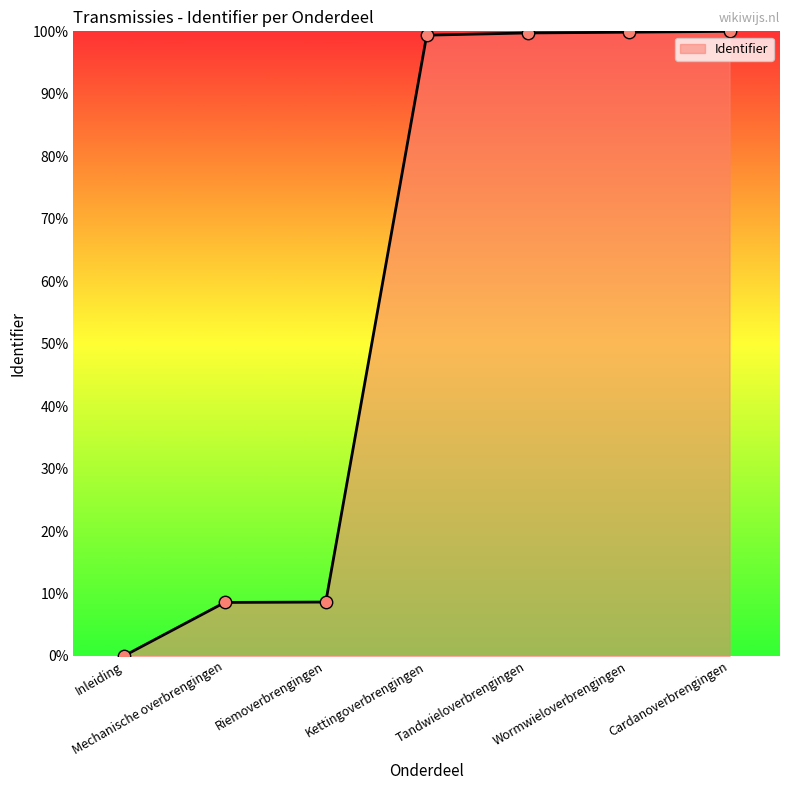

What is the change in value from Mechanische overbrengingen to Riemoverbrengingen?

+0.1